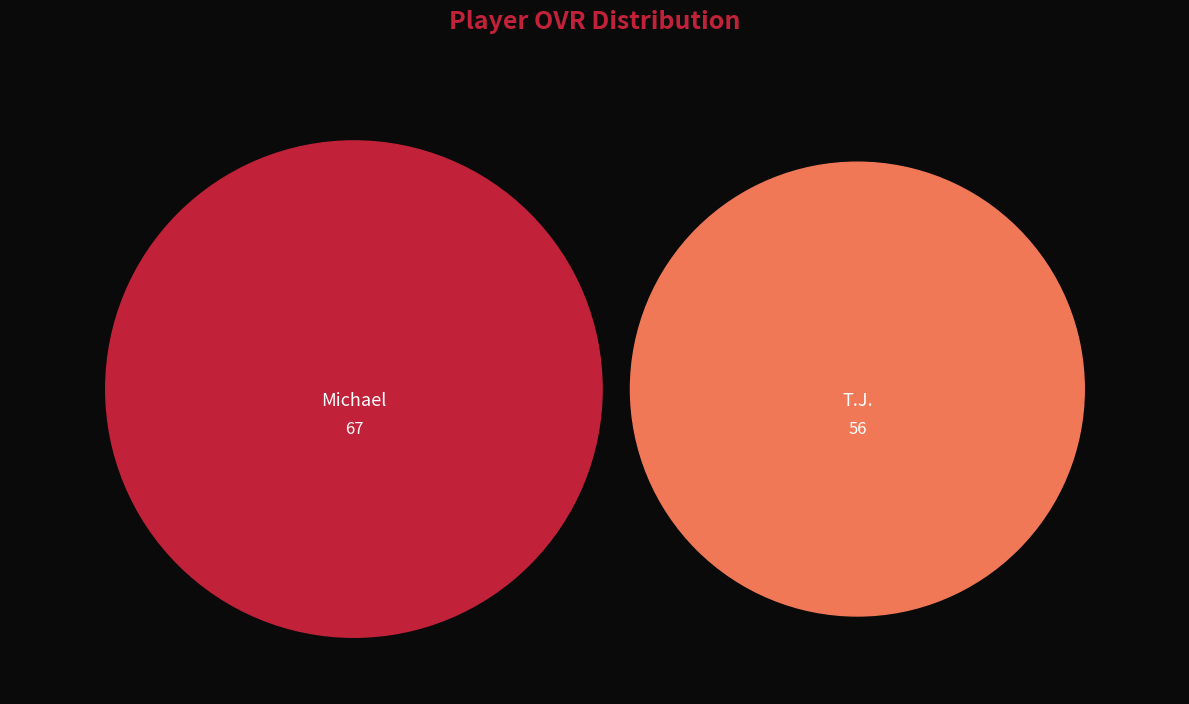

Which slice is the largest?

Michael